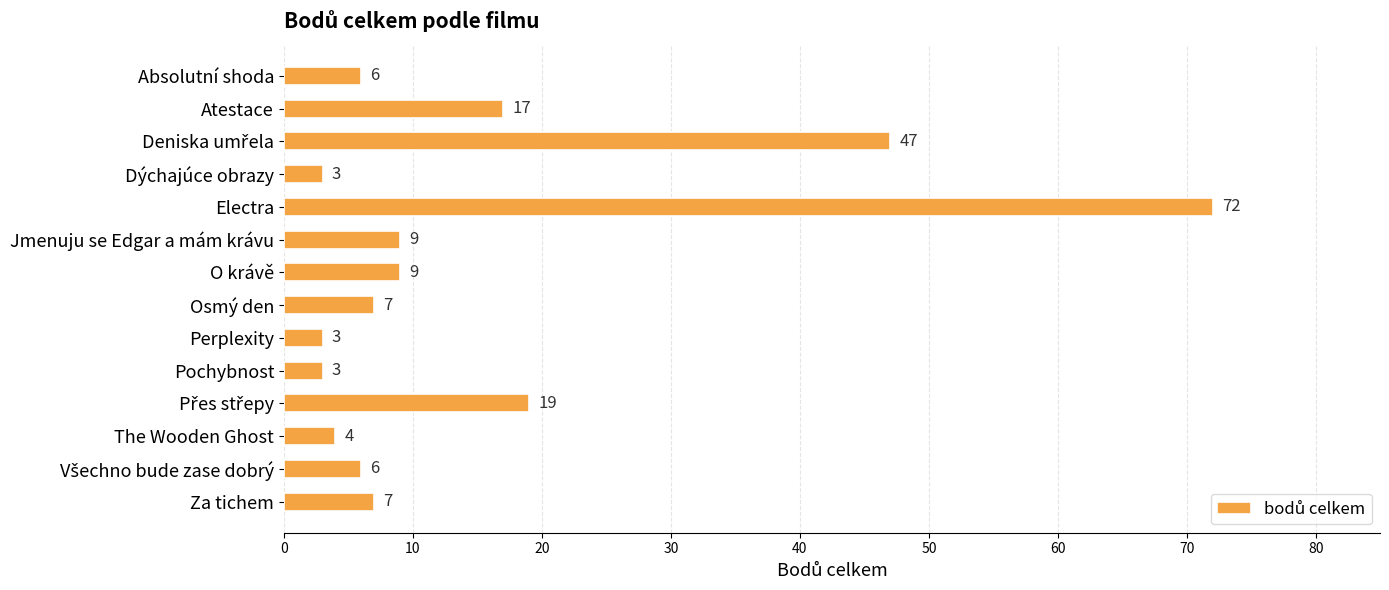

How many bars are there in total?

14